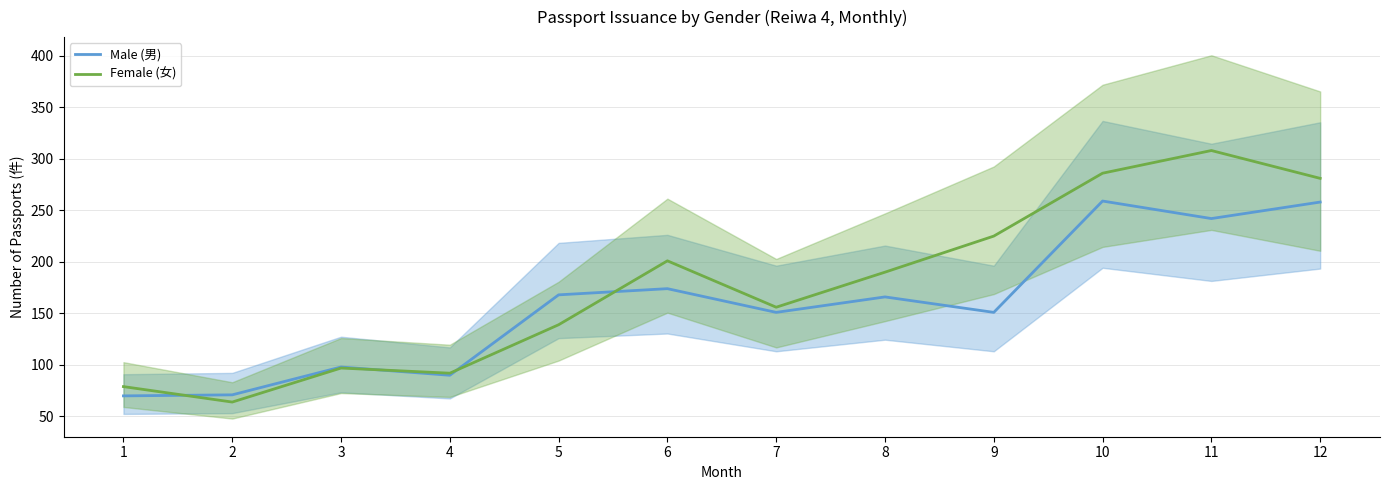

How many distinct data groups are displayed?

2